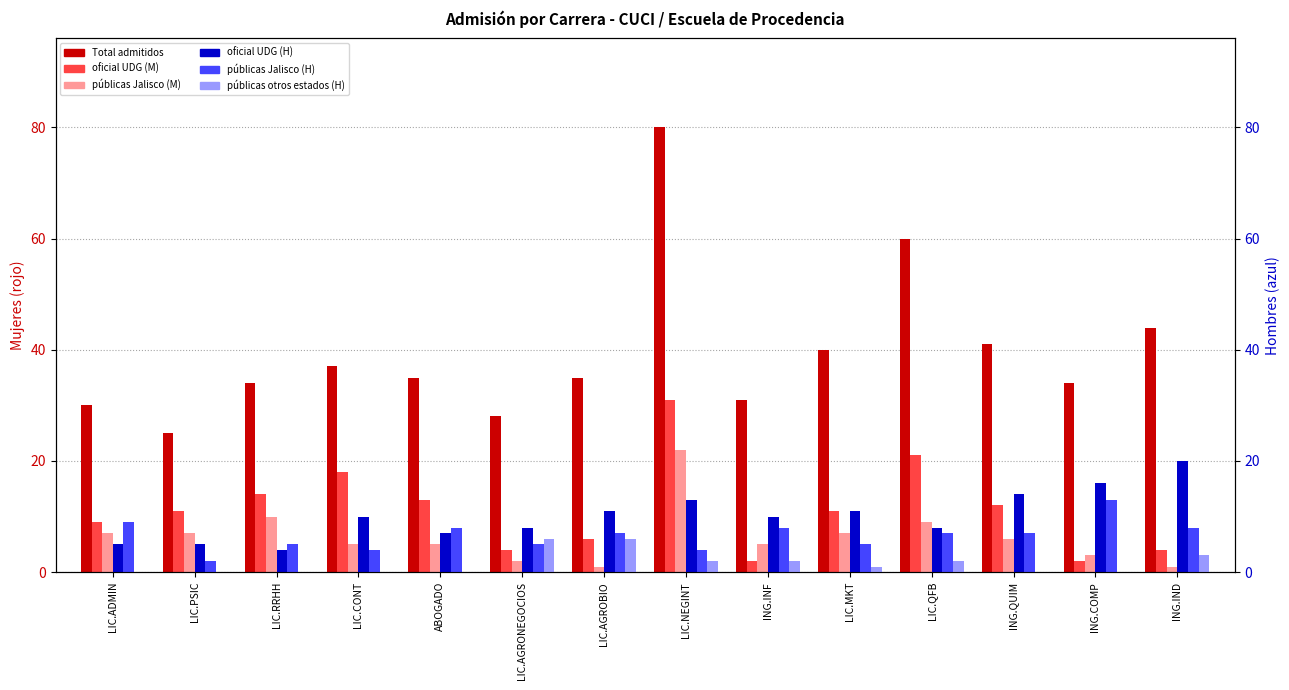

What is the average value of the públicas otros estados (H) series?

2